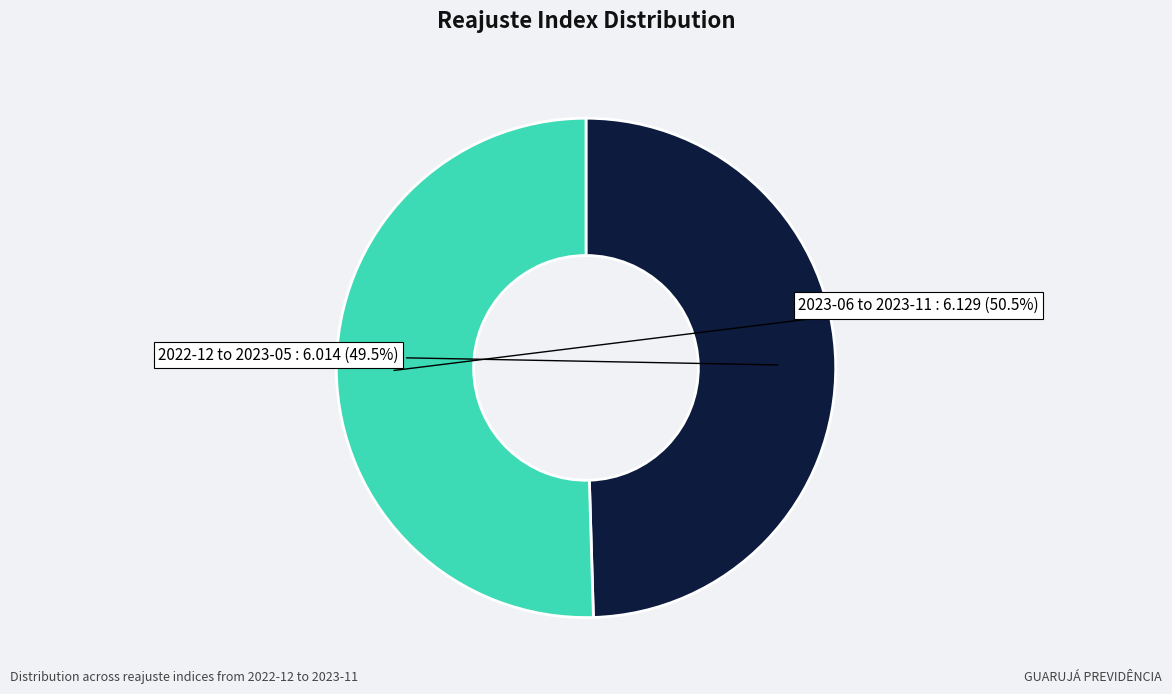

Which category has the biggest portion of the pie?

2023-06 to 2023-11